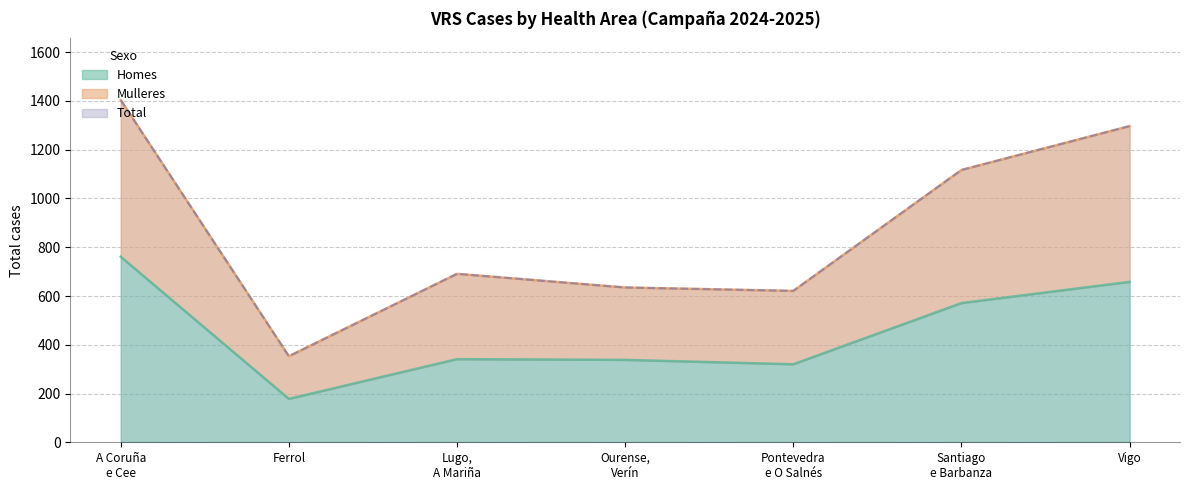

Between Lugo, A Mariña and Ferrol, which is larger?

Lugo, A Mariña